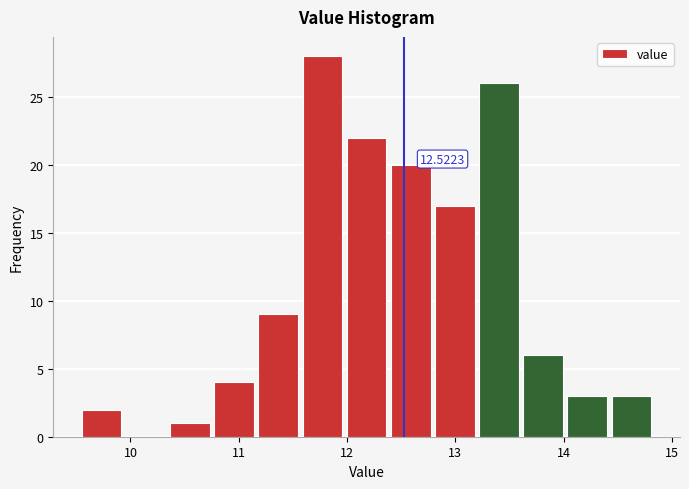

Over which range of the x-axis is the bar tallest?

11.6 to 12.0